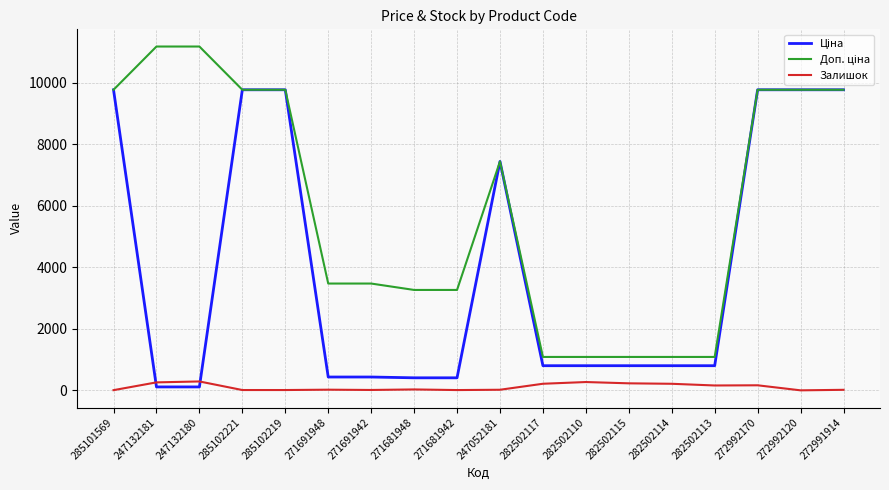

Is this an area chart (filled region under the line)?

No